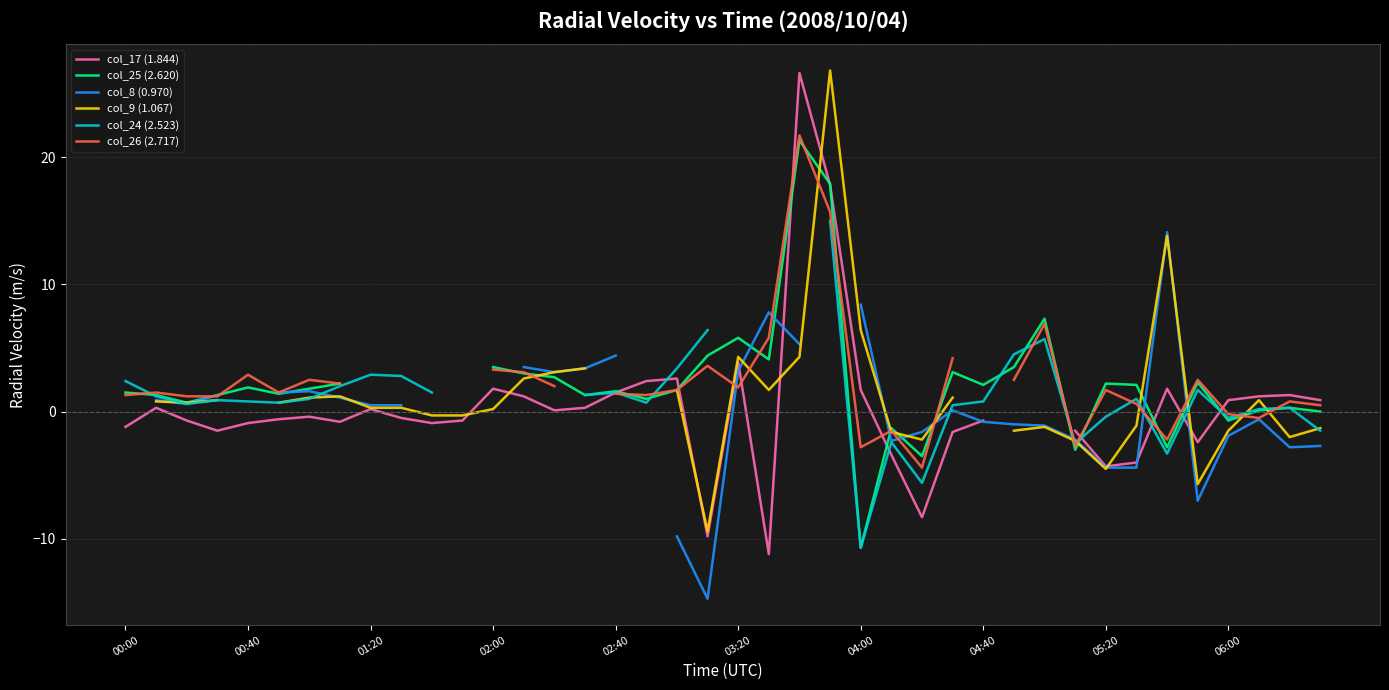

What is the label of the 19th point from the right?

21